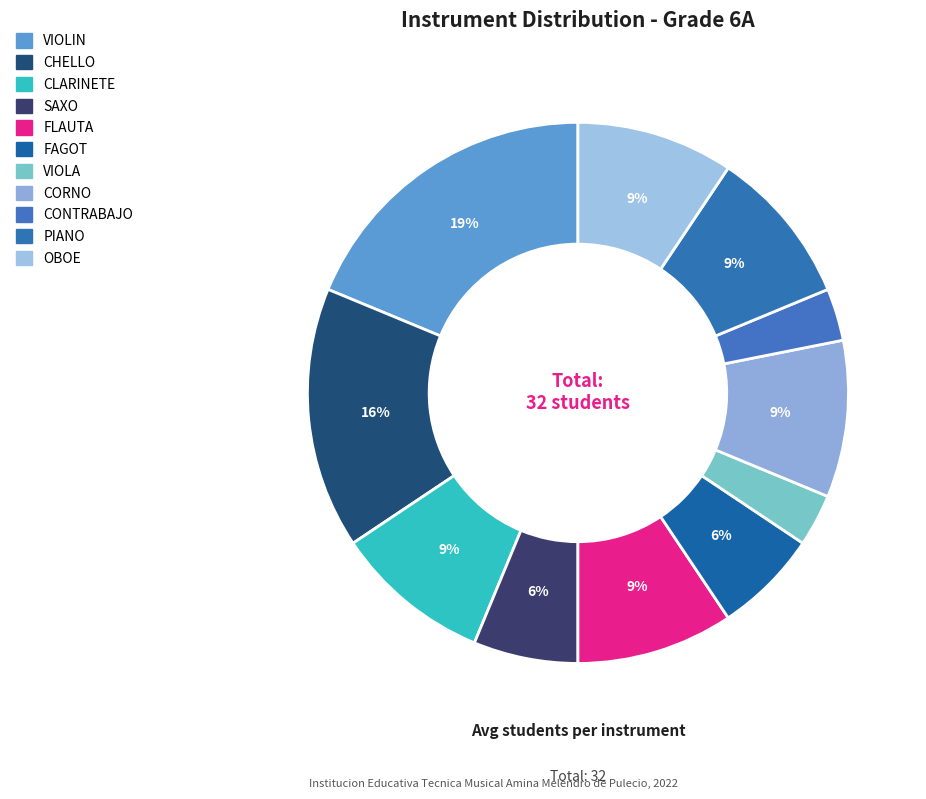

Rank the categories by value from highest to lowest.

VIOLIN, CHELLO, CLARINETE, FLAUTA, CORNO, PIANO, OBOE, SAXO, FAGOT, VIOLA, CONTRABAJO